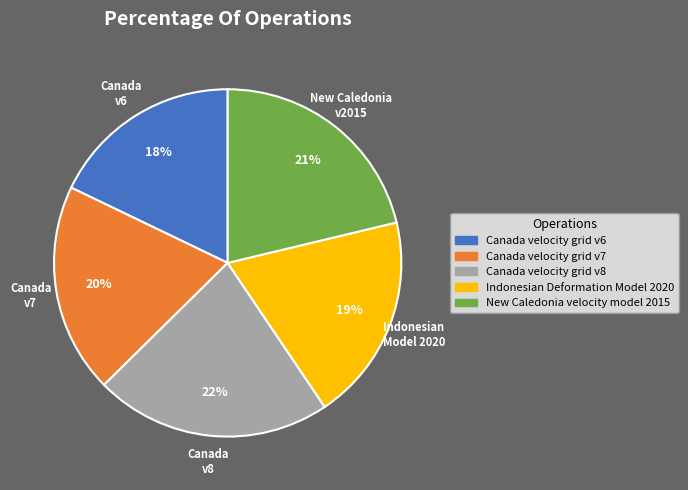

To the nearest percent, what percentage of the pie is Canada velocity grid v8?

22%